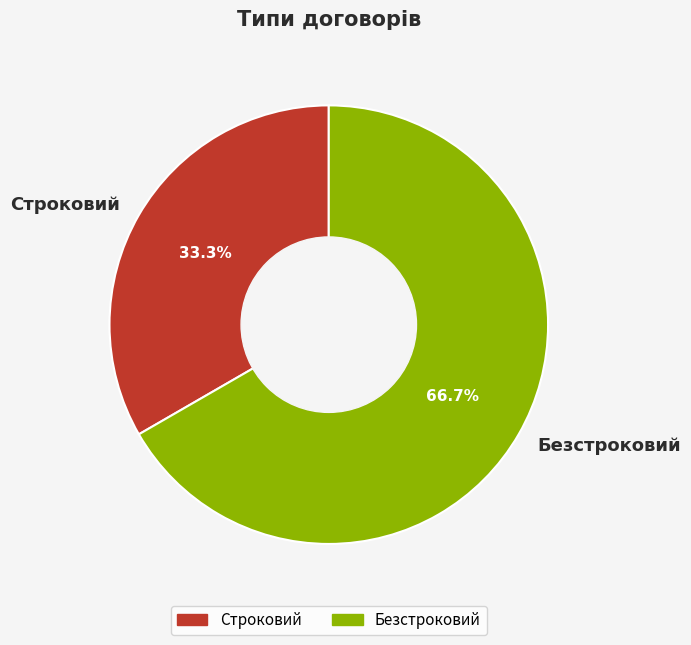

Rank the categories by value from highest to lowest.

Безстроковий, Строковий